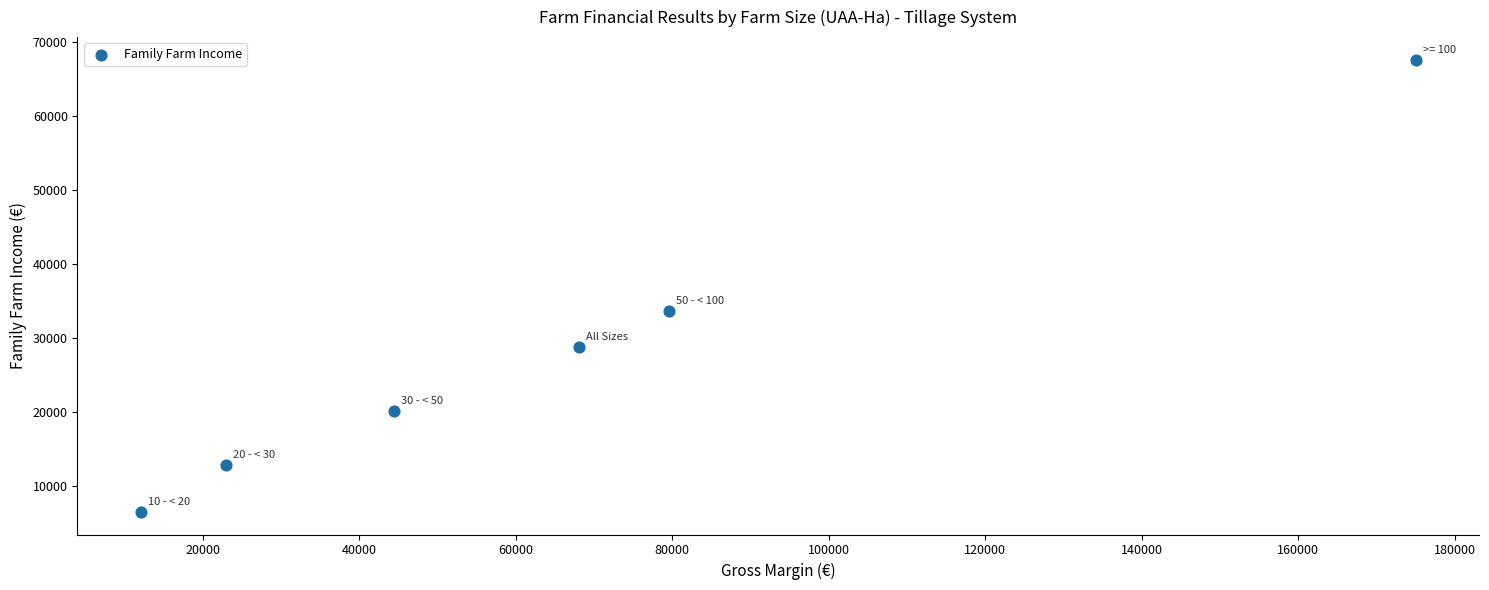

What Y value in the scatter plot is closest to 37047?

33640